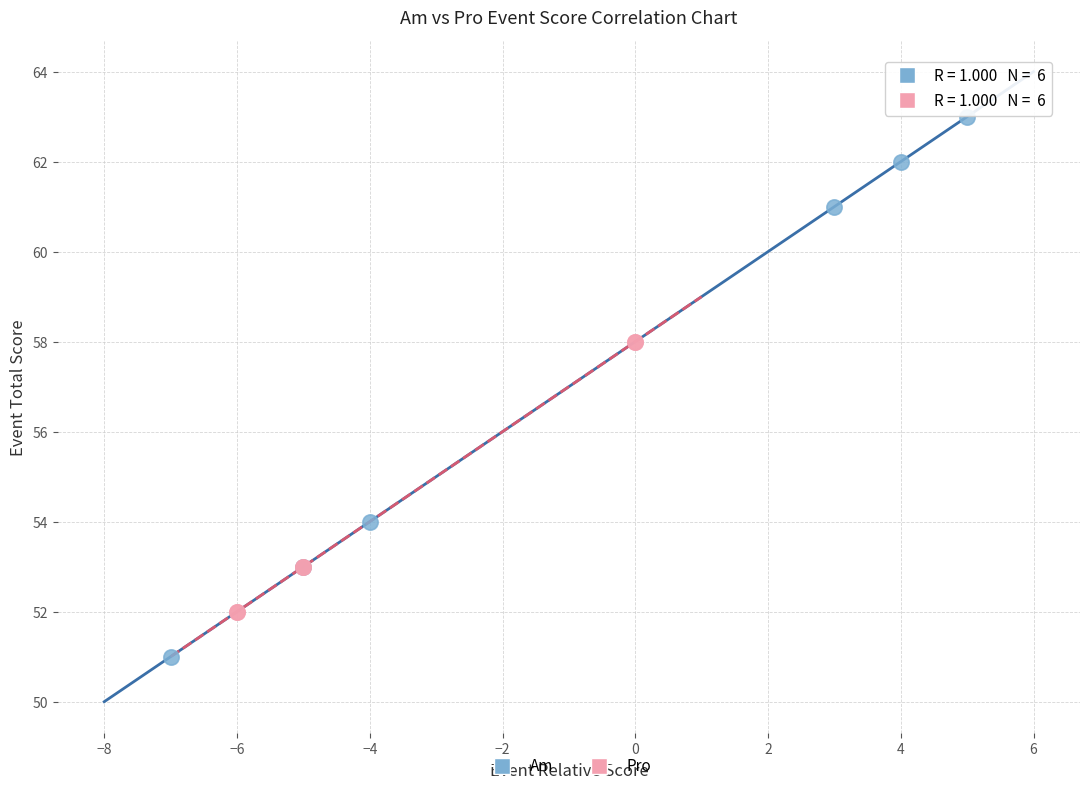

Which series reaches the minimum Y coordinate?

Am